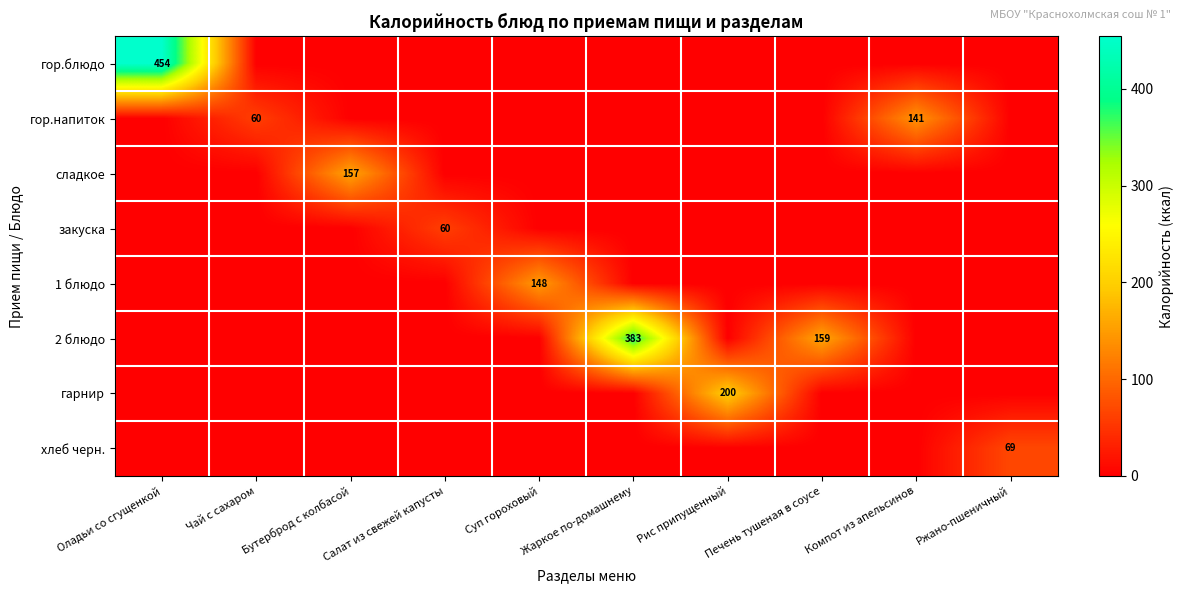

True or false: 1 блюдо has a value of 222 at Суп гороховый.

False